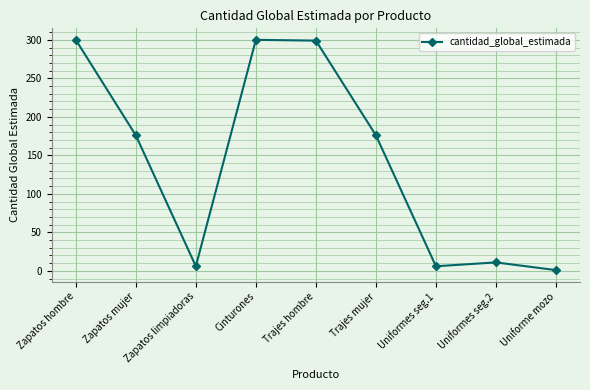

At which label does the data first exceed 176?

Zapatos hombre